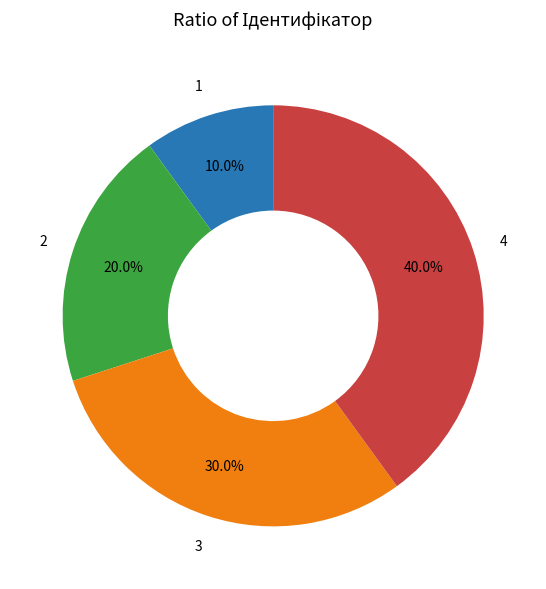

Does any single category account for the majority?

No